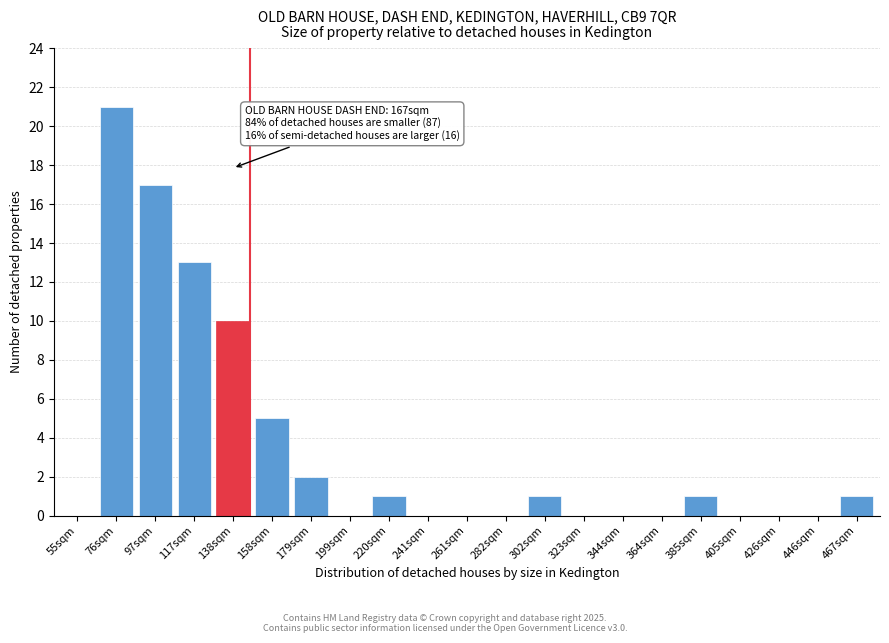

Reading left to right, list all the values displayed in this chart.

55sqm=0	76sqm=21	97sqm=17	117sqm=13	138sqm=10	158sqm=5	179sqm=2	199sqm=0	220sqm=1	241sqm=0	261sqm=0	282sqm=0	302sqm=1	323sqm=0	344sqm=0	364sqm=0	385sqm=1	405sqm=0	426sqm=0	446sqm=0	467sqm=1